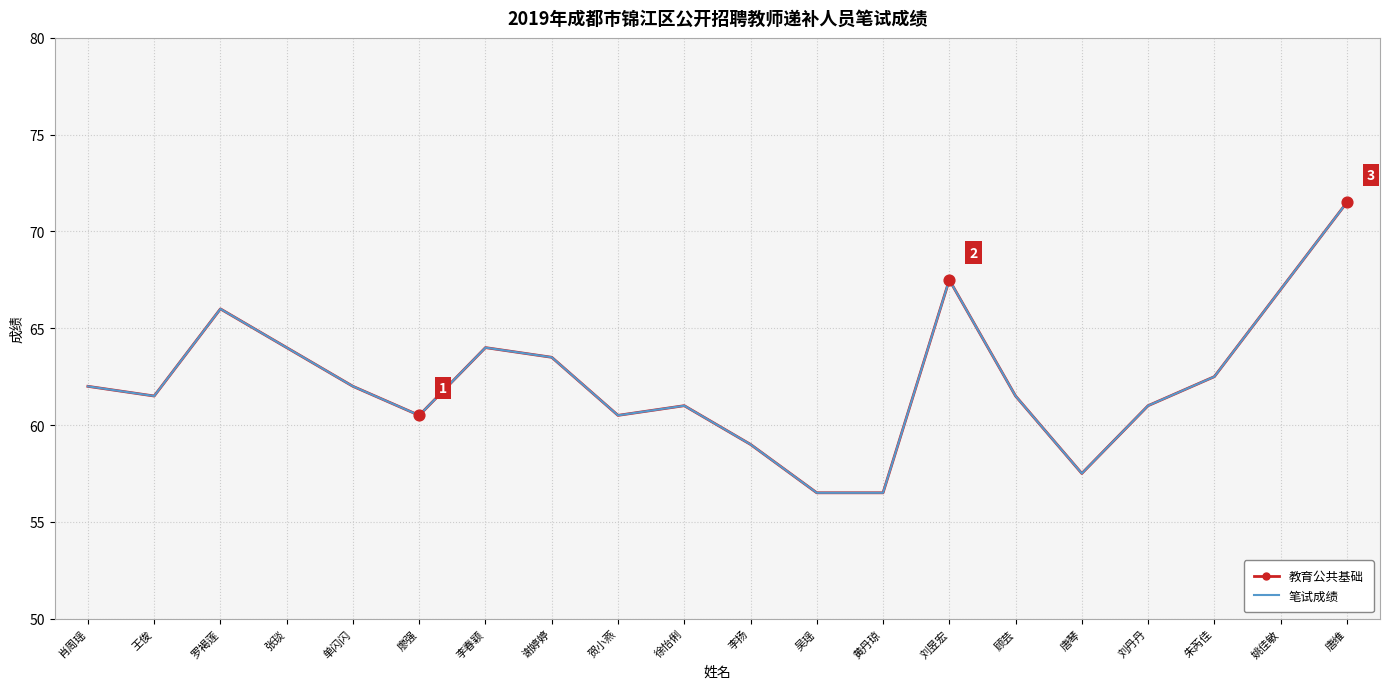

At how many categories does at least one series exceed 65?

4